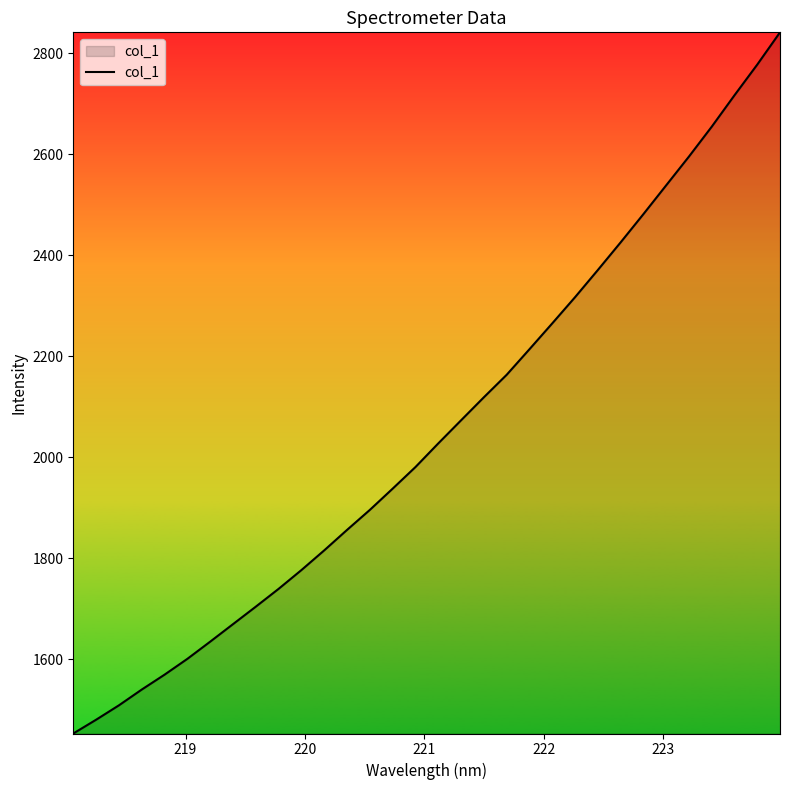

What is the smallest value displayed?

1452.5